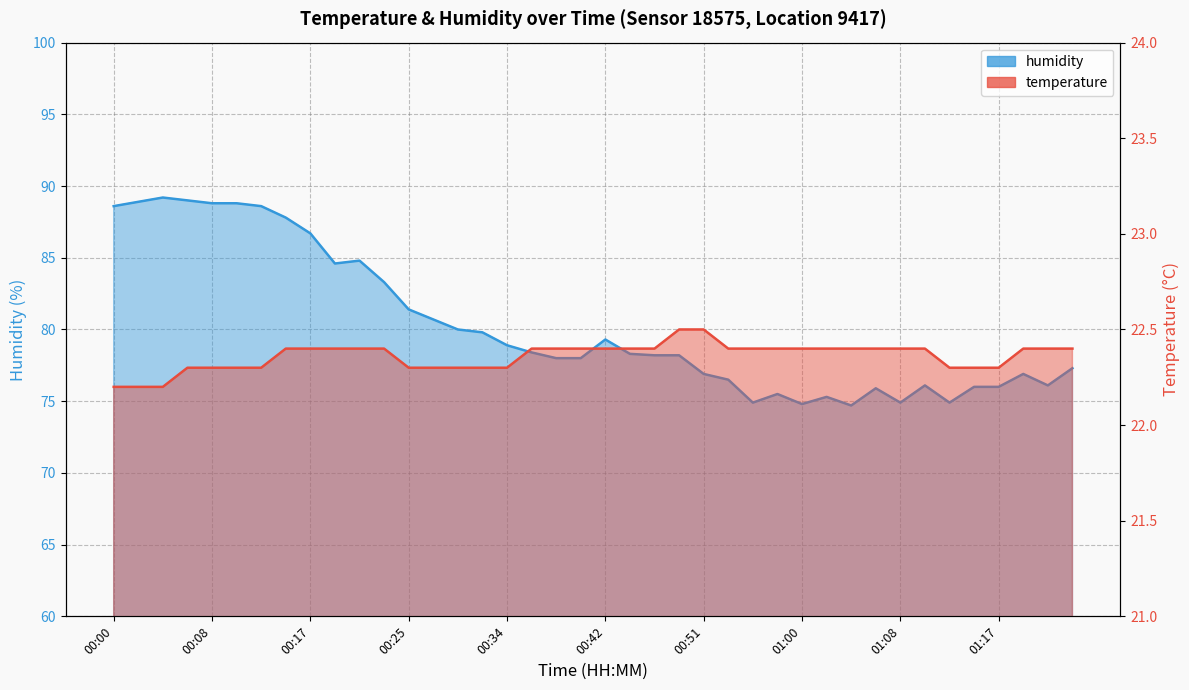

Count the temperature values in the range 22 to 23.

40